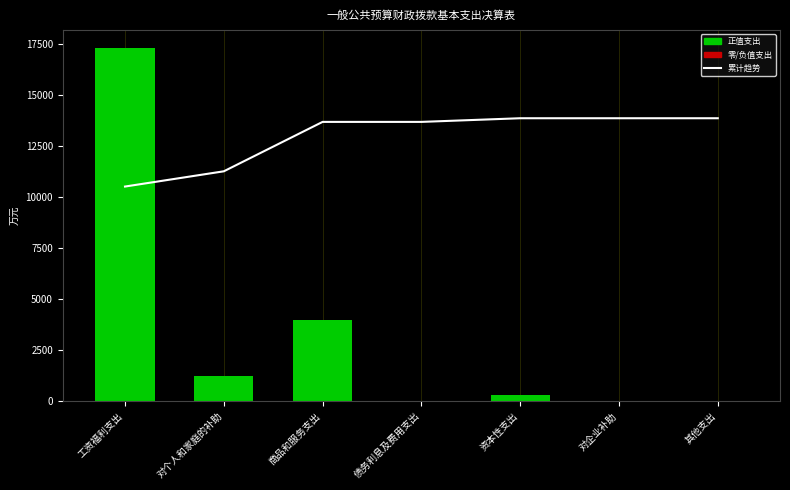

What is the average value?

12971.1